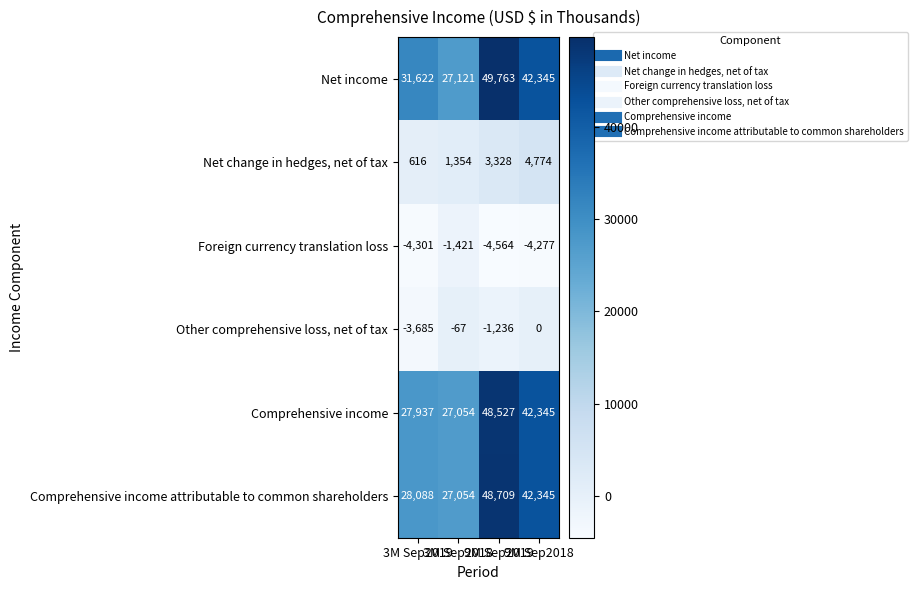

List the series in order of their peak value, lowest first.

Foreign currency translation loss, Other comprehensive loss, net of tax, Net change in hedges, net of tax, Comprehensive income, Comprehensive income attributable to common shareholders, Net income